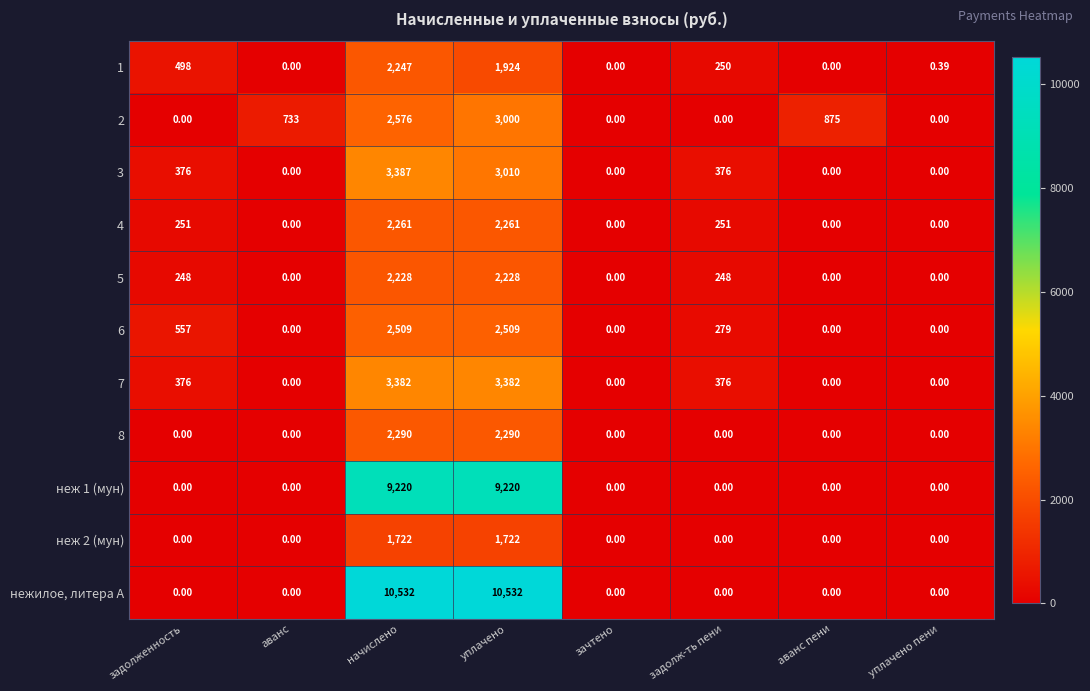

How many categories are shown in the chart?

8